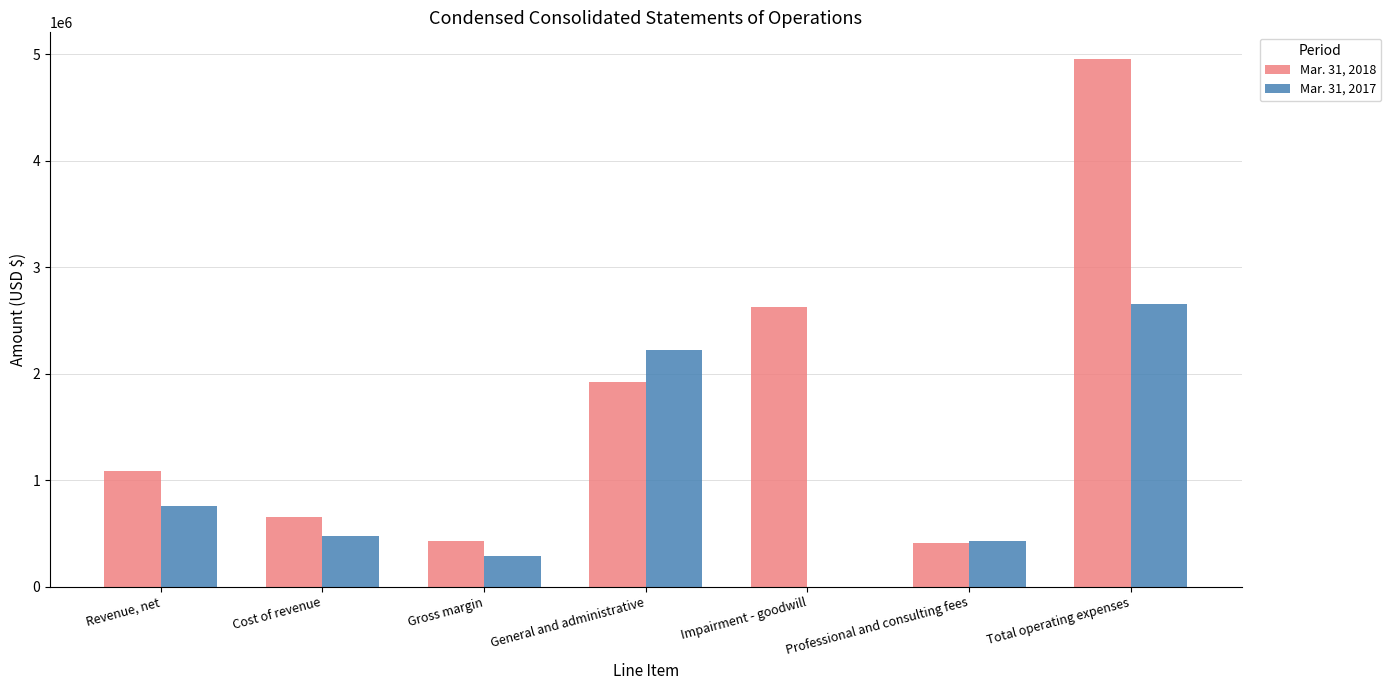

At which category is the sum across all series the highest?

Total operating expenses